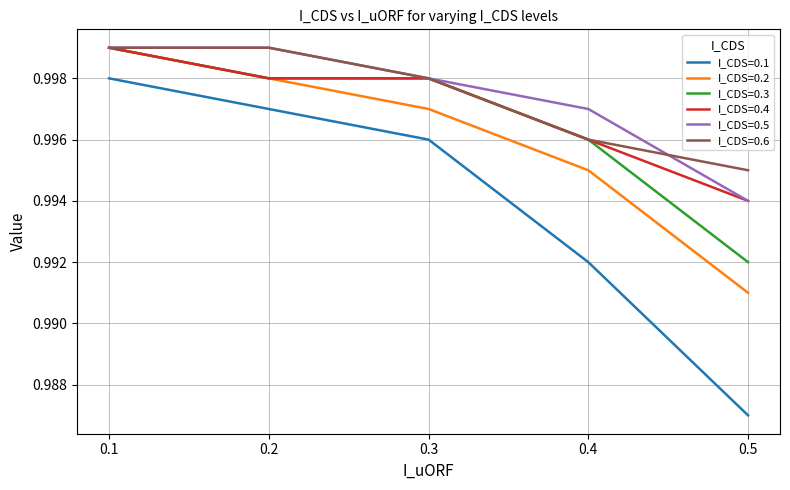

Count the I_CDS=0.2 values in the range 0 to 1.

5